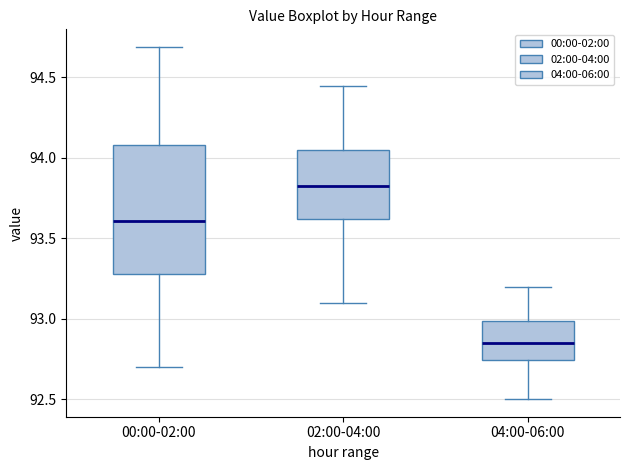

Which box has the lowest median line?

04:00-06:00